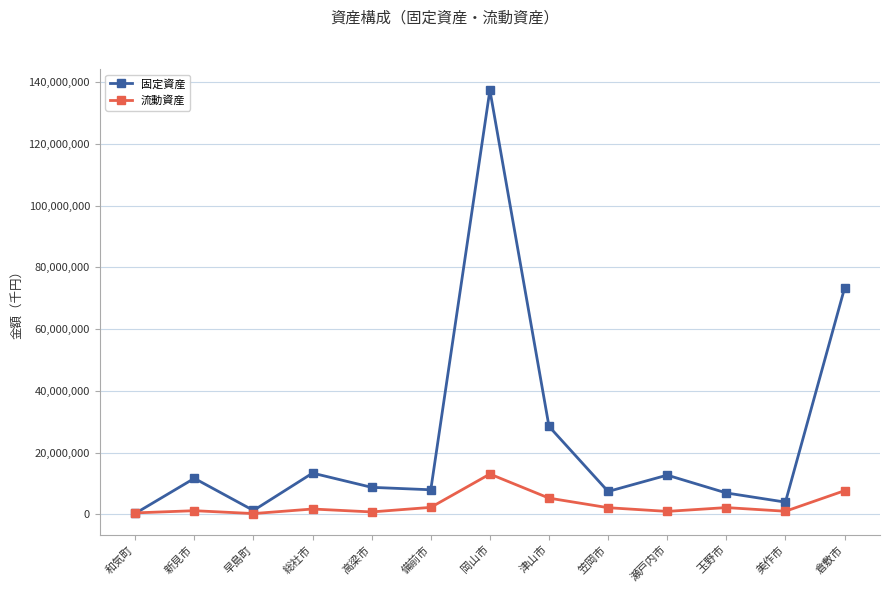

Where do 流動資産 and 固定資産 first cross each other?

和気町 and 新見市